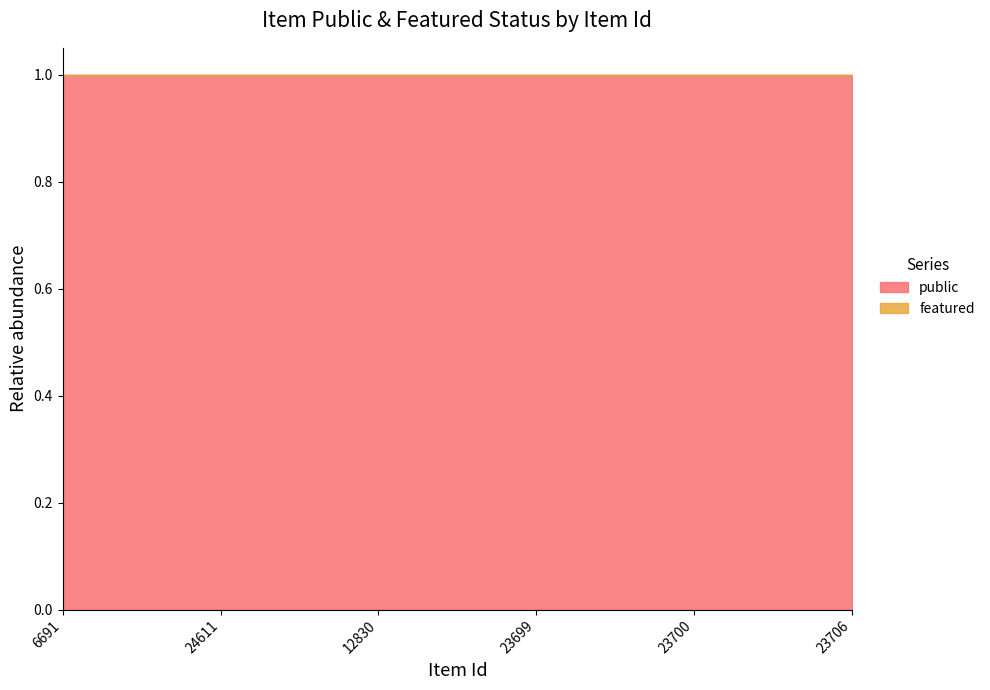

The public series shows 2 at 6691. True or false?

False